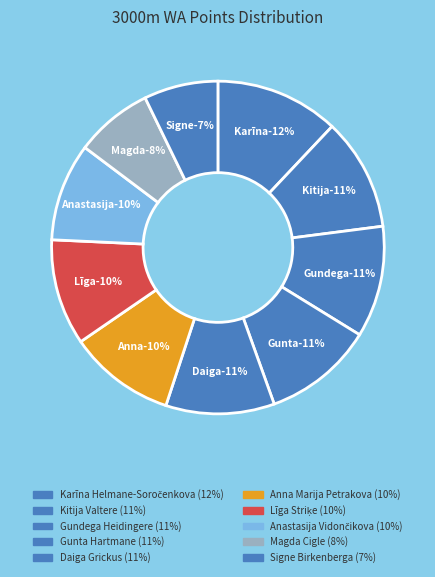

Is there any slice that represents more than half of the pie?

No